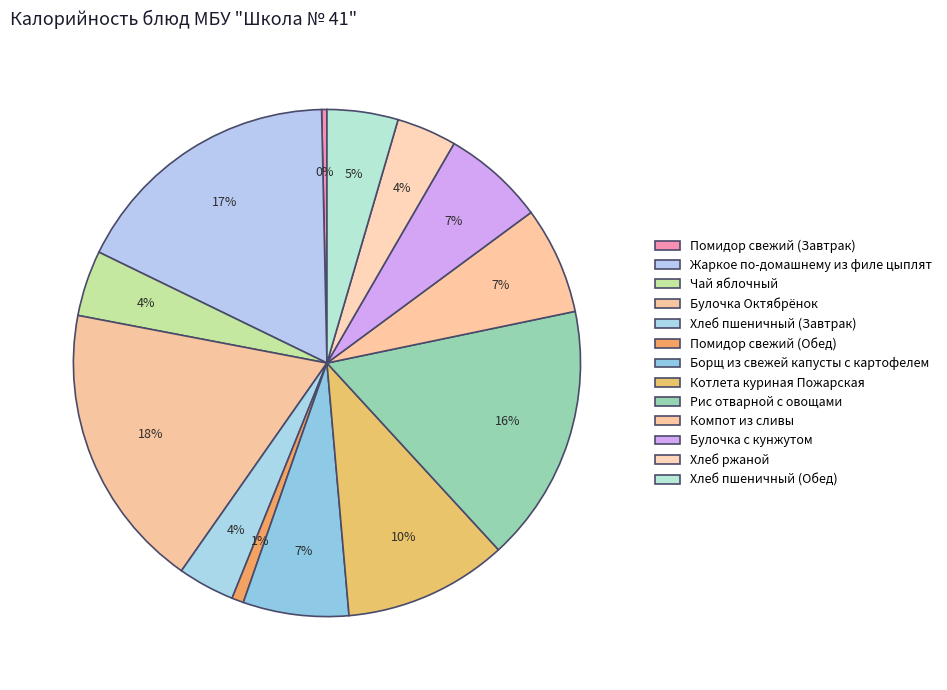

Does any single category account for the majority?

No